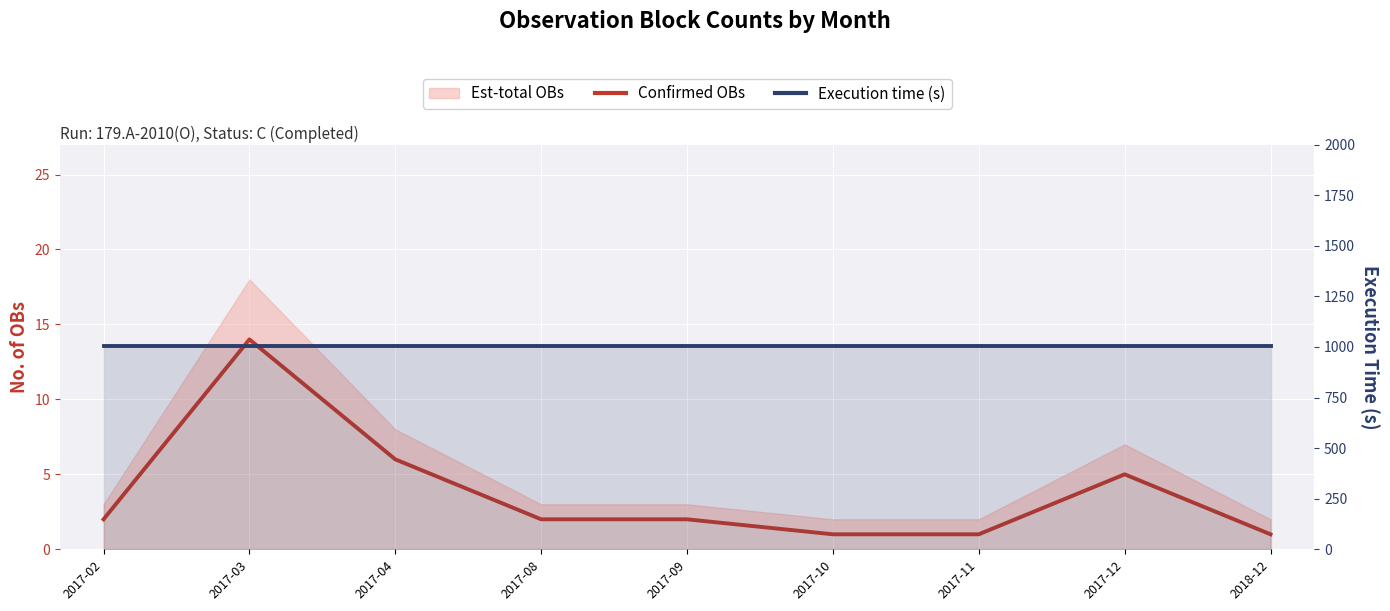

Reading left to right, extract all data points from this chart.

Confirmed OBs: 2	14	6	2	2	1	1	5	1
Execution time (s): 1005	1005	1005	1005	1005	1005	1005	1005	1005